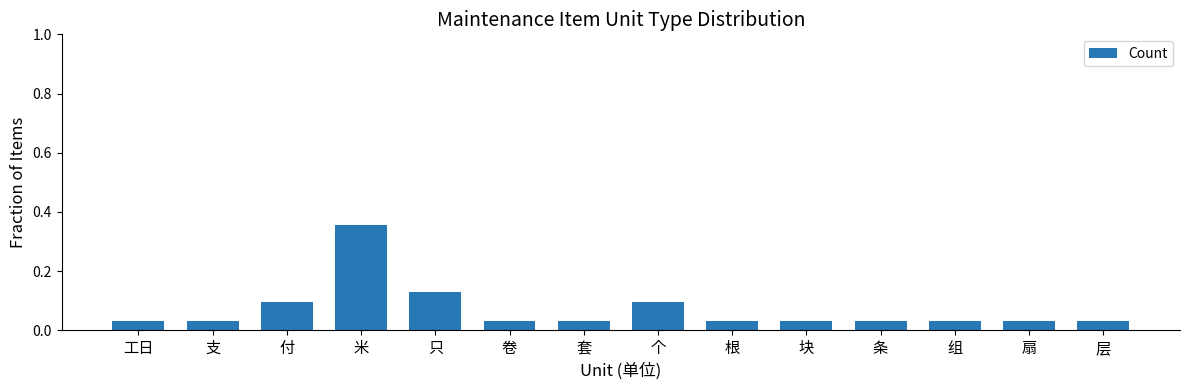

What is the difference between the maximum and minimum values?

0.3